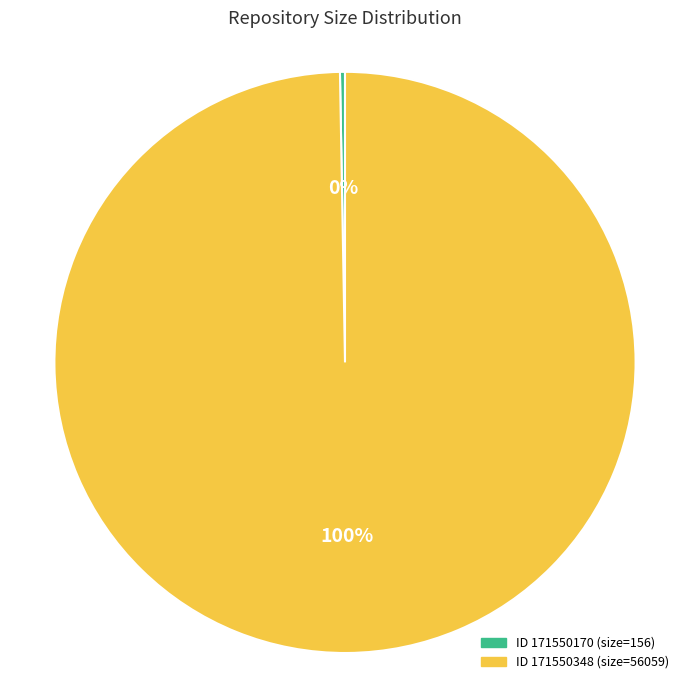

To the nearest percent, what is the average slice percentage?

50%